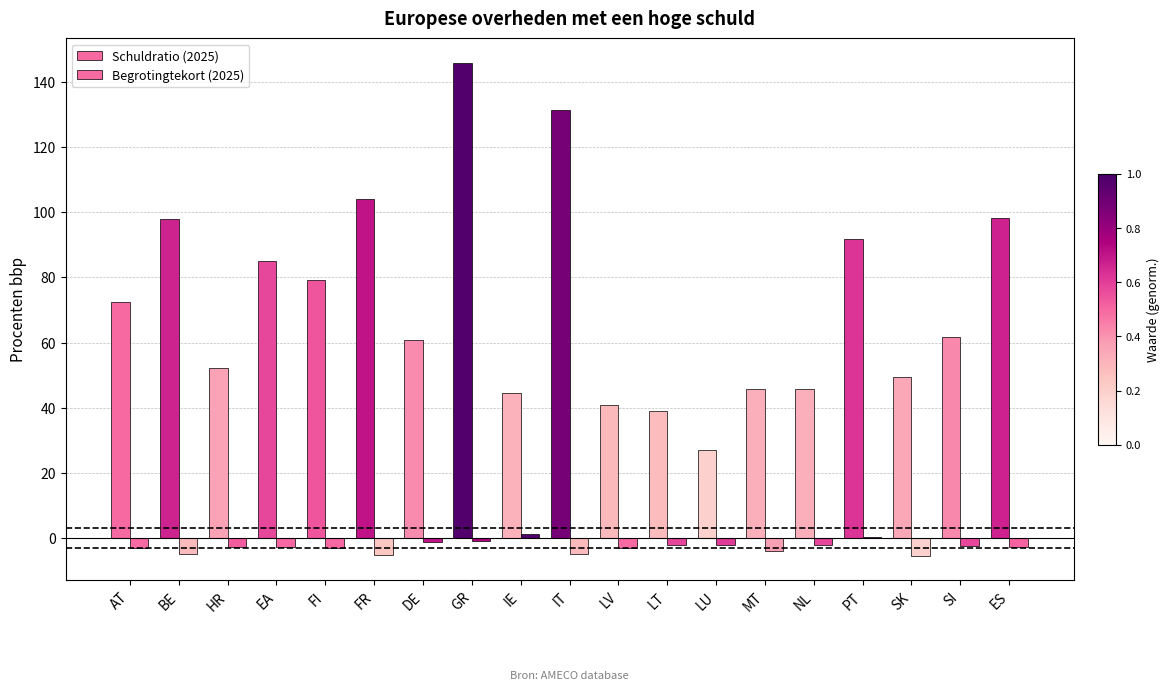

How many values in the Schuldratio (2025) series exceed 61?

10